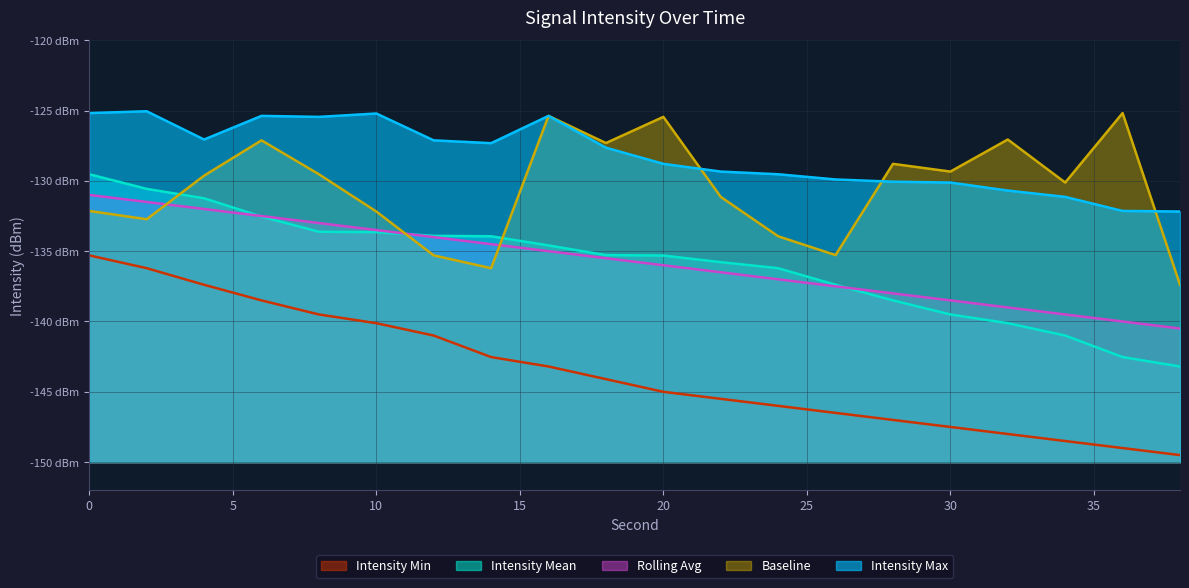

What are all the series names shown in the legend?

Intensity Min, Intensity Mean, Rolling Avg, Baseline, Intensity Max